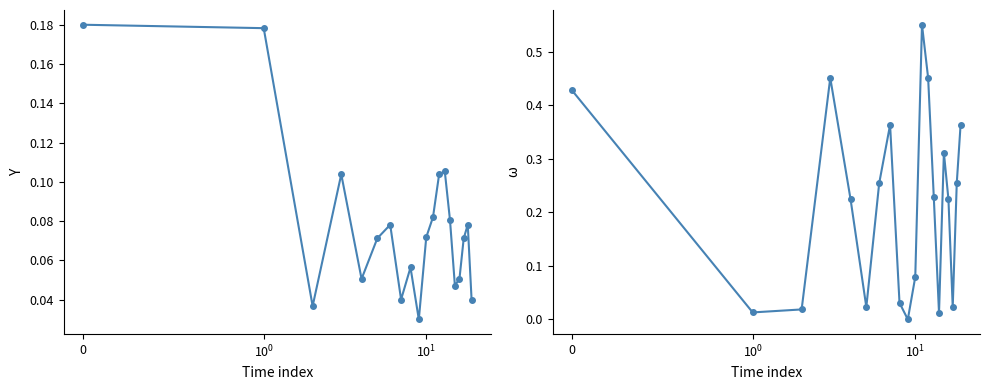

At which category does Samples reach its first local peak?

3